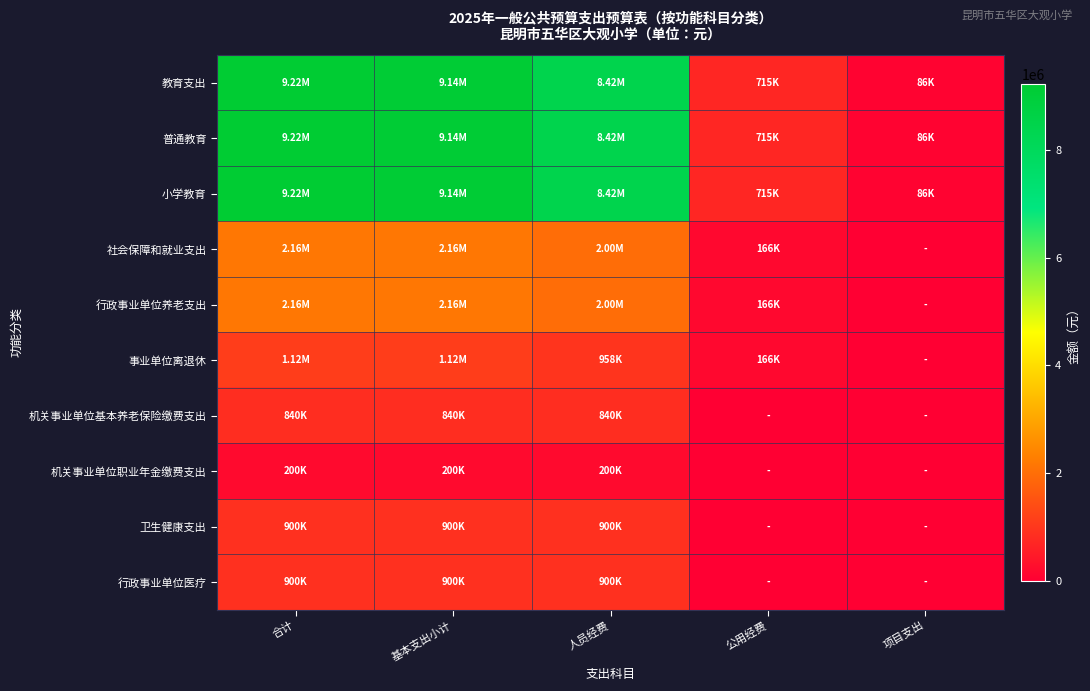

How many series are shown in this chart?

10